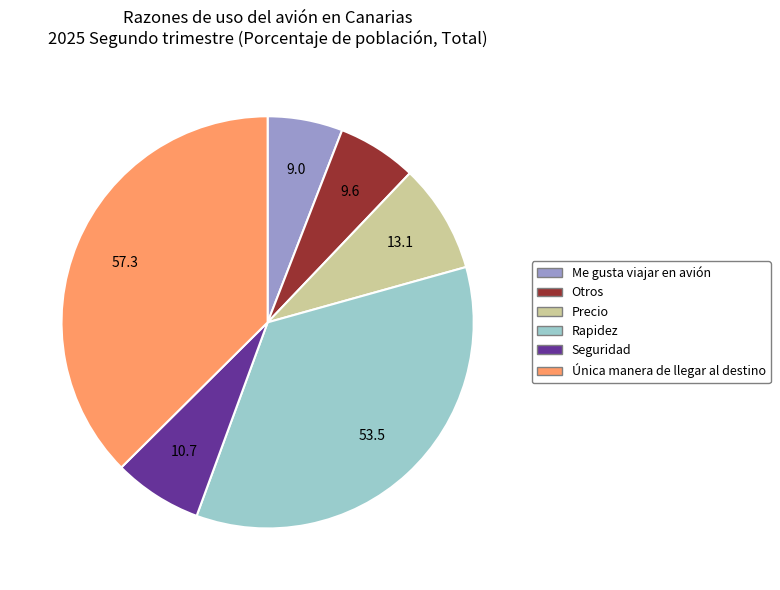

Which slice is the largest?

Única manera de llegar al destino